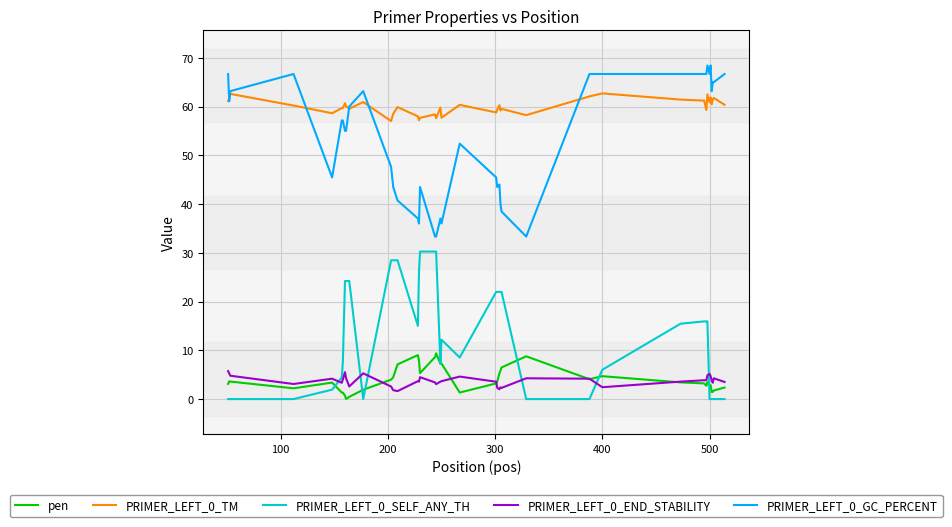

What is the lowest value of the PRIMER_LEFT_0_TM series?

57.0